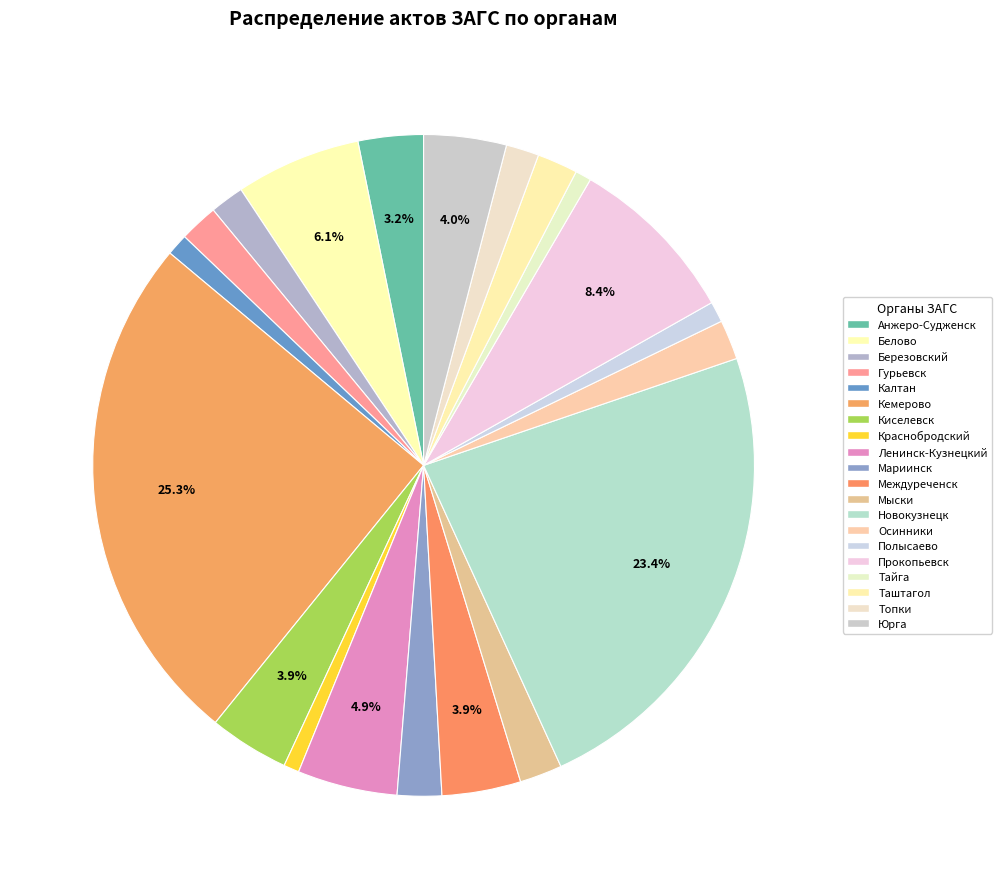

What is the smallest slice in the pie chart?

Краснобродский